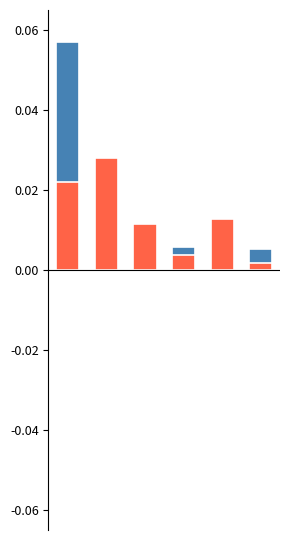

Which category has the lowest value across all series?

5